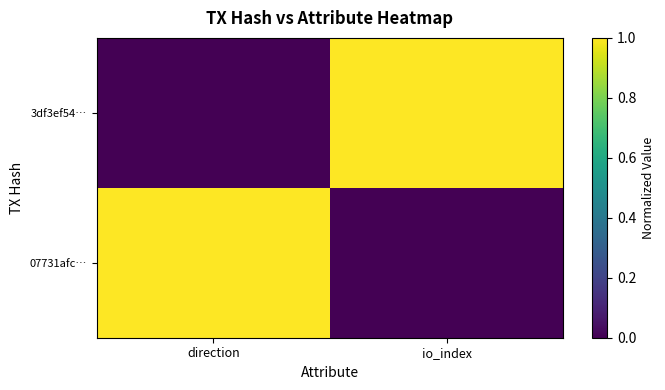

At which category does the chart reach its minimum across all series?

direction